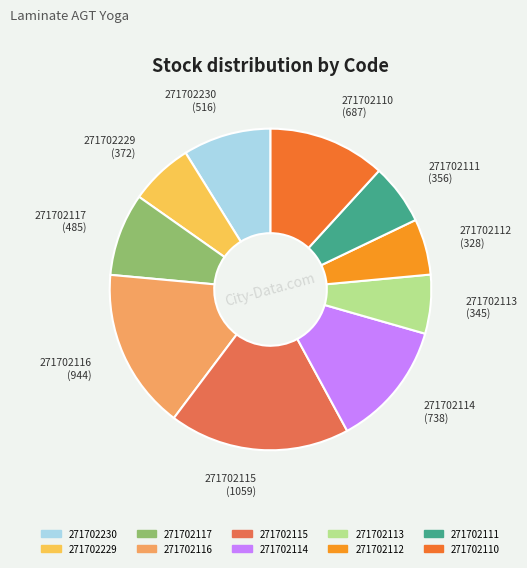

The 271702112 slice represents 6% of the pie. True or false?

True